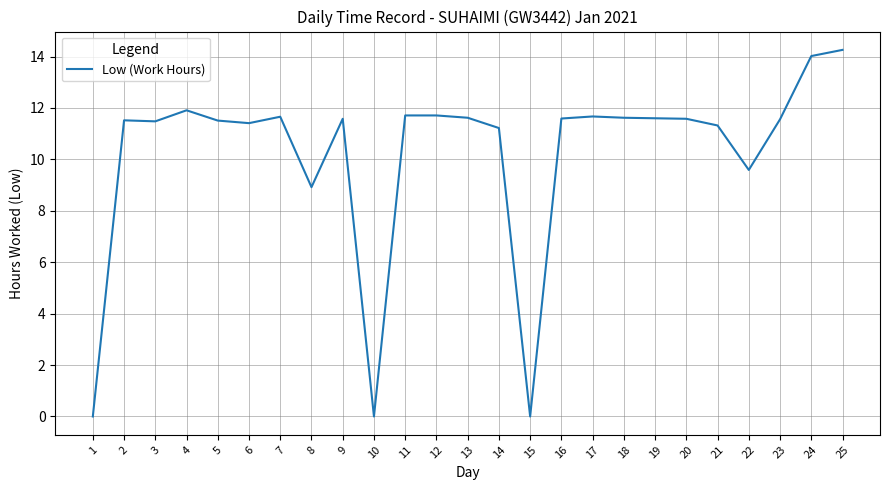

What is the change in value from 10 to 20?

+11.6